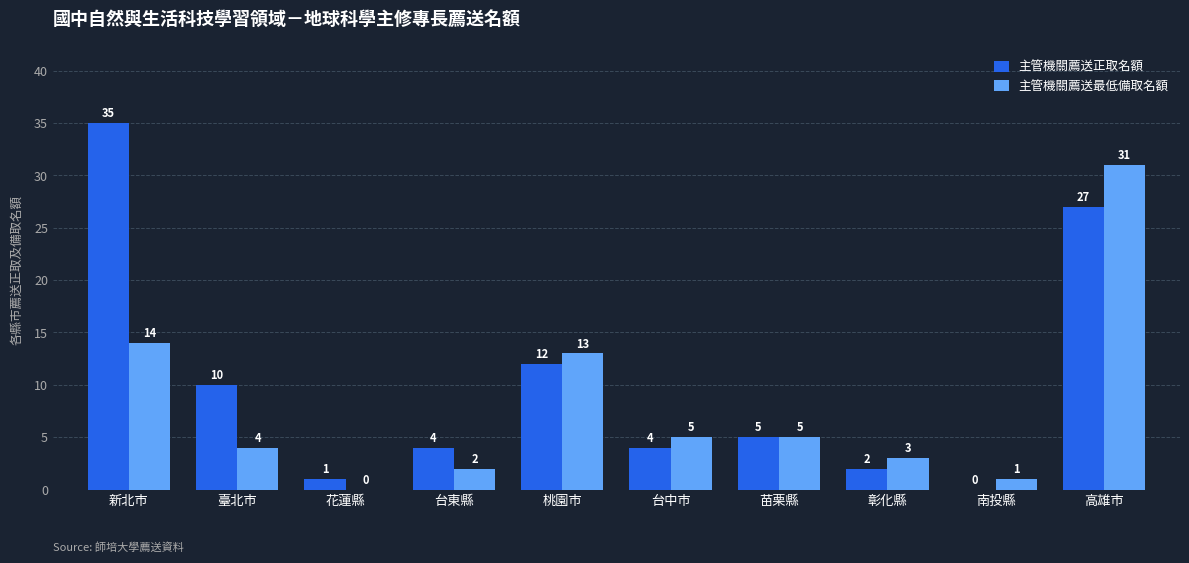

Where does the 主管機關薦送正取名額 series first go above 5?

新北市